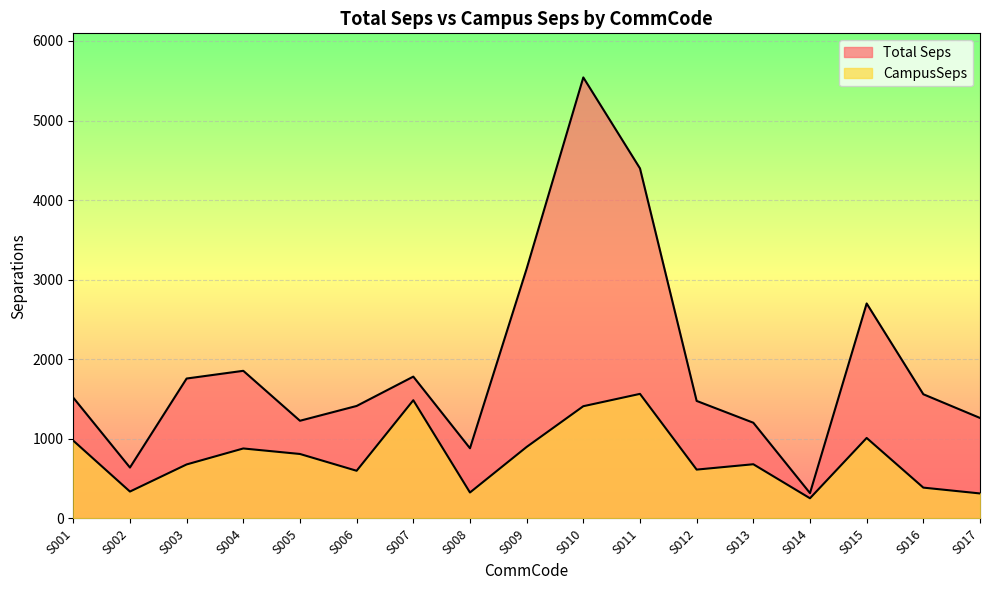

At which category is the sum across all series the highest?

S010